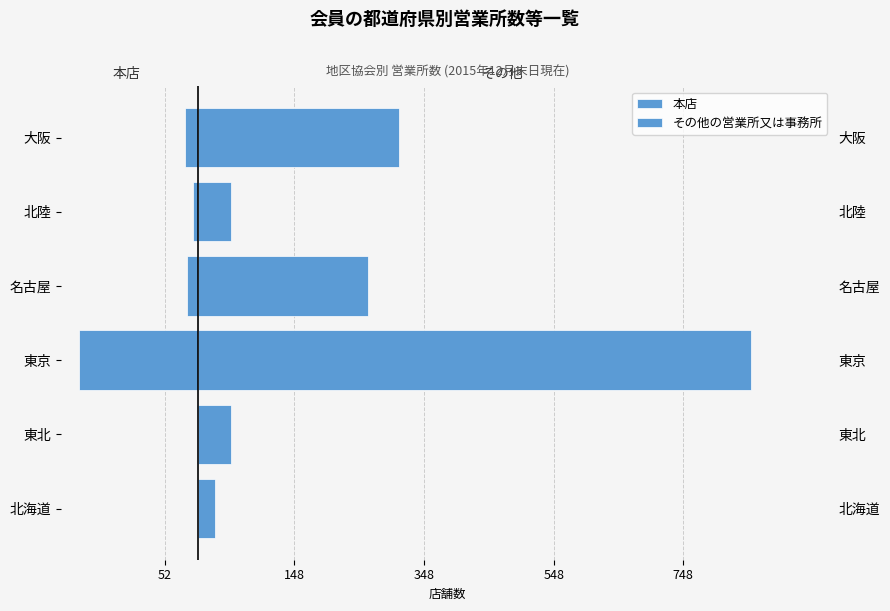

What position from the left is 名古屋?

4